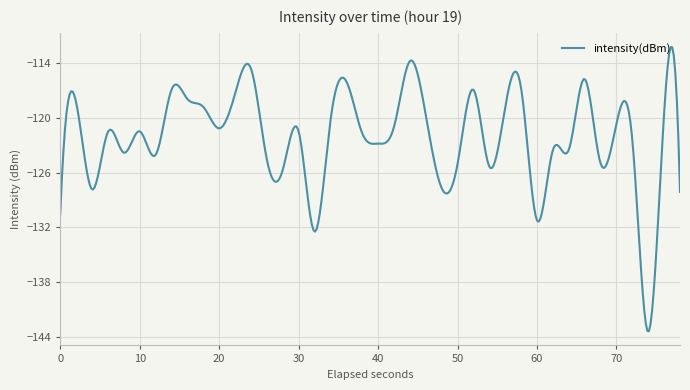

What is the difference between the maximum and minimum values?

31.2